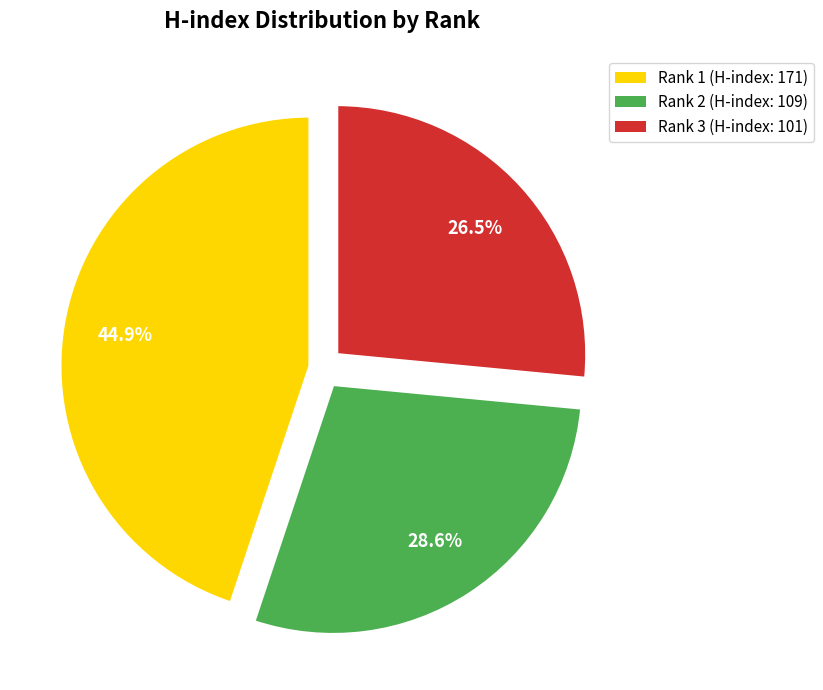

What is the largest slice in the pie chart?

Rank 1 (H-index: 171)